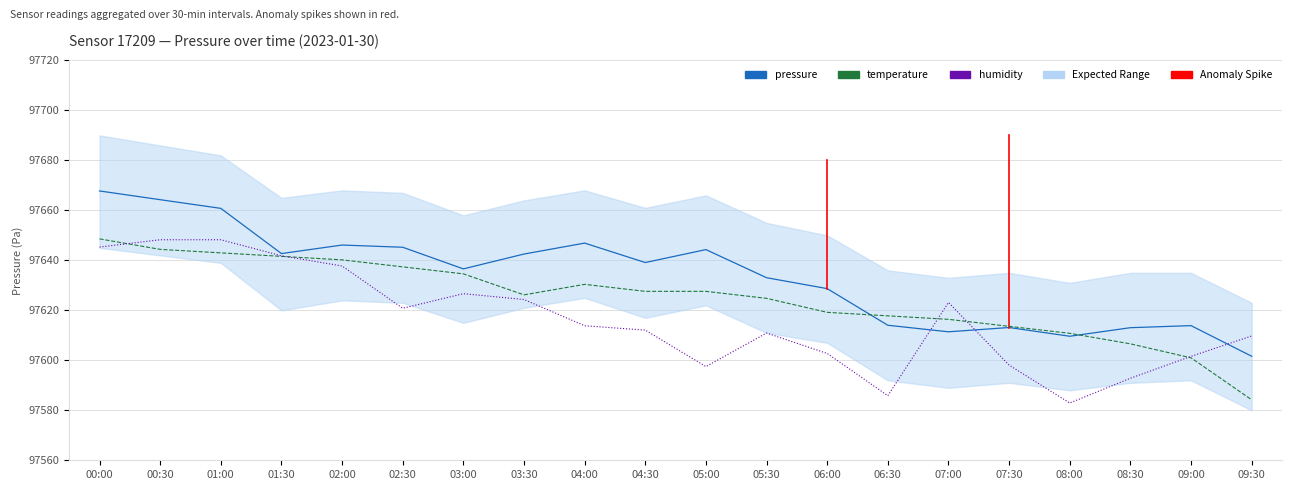

Between 03:00 and 06:30, which series saw the biggest shift?

humidity